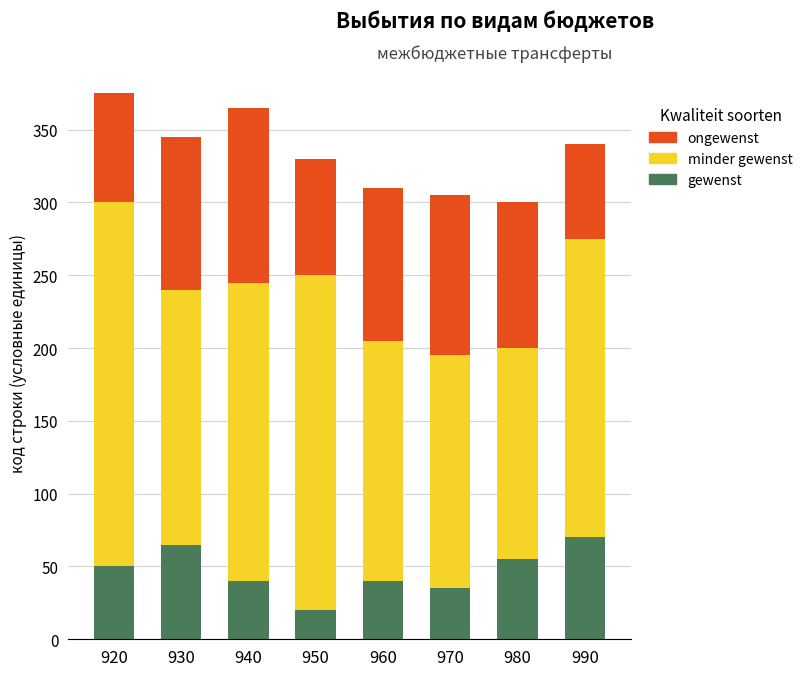

What value does the gewenst series have at 930?

65